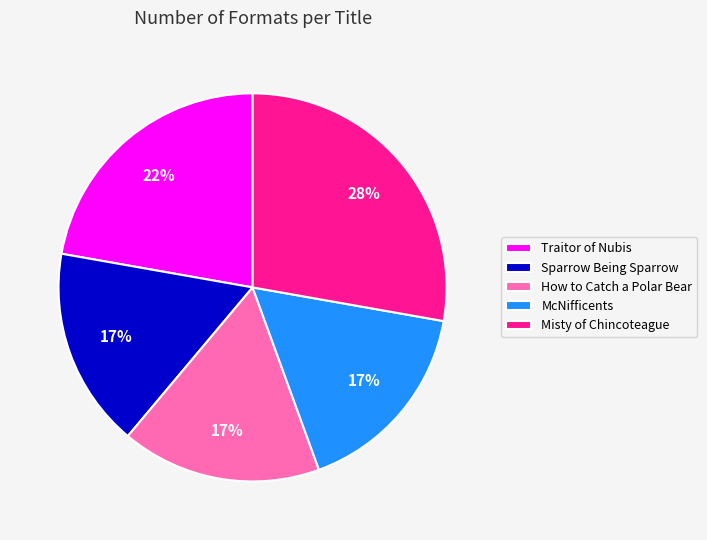

What is the ratio of the value at How to Catch a Polar Bear to the value at Misty of Chincoteague?

0.6